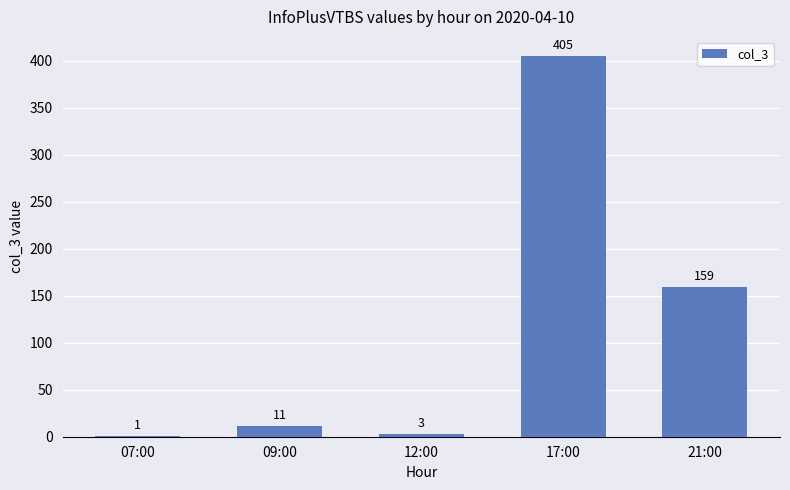

Reading left to right, what are all the values shown in this chart?

07:00=1	09:00=11	12:00=3	17:00=405	21:00=159